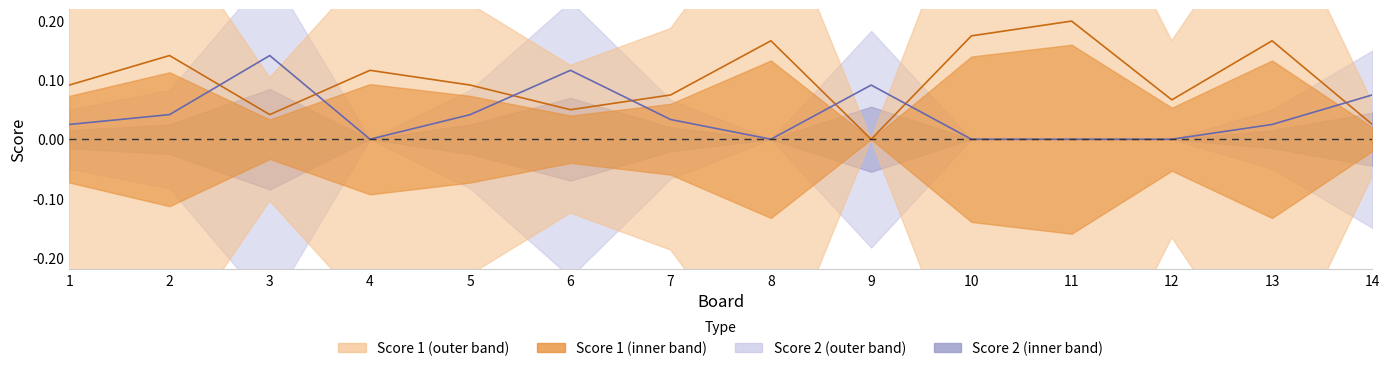

What is the maximum value for Score 2?

0.1